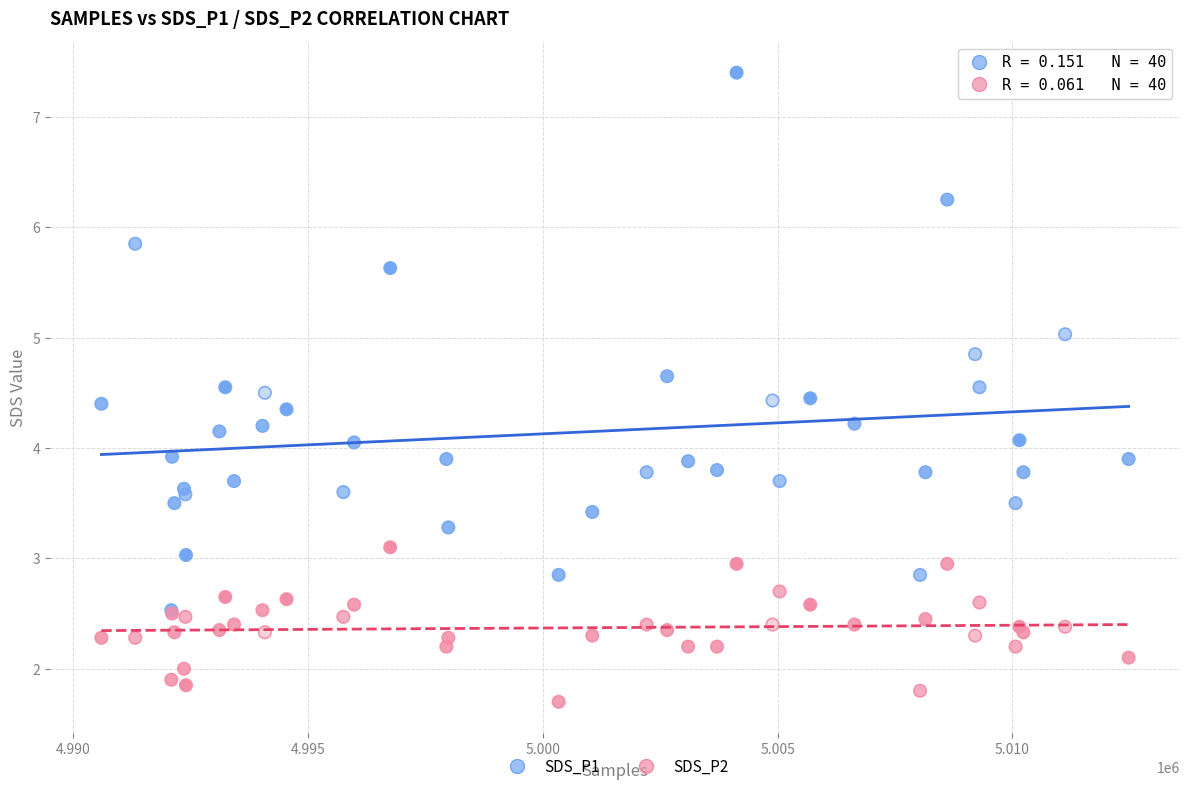

What are all the series names shown in the legend?

SDS_P1, SDS_P2